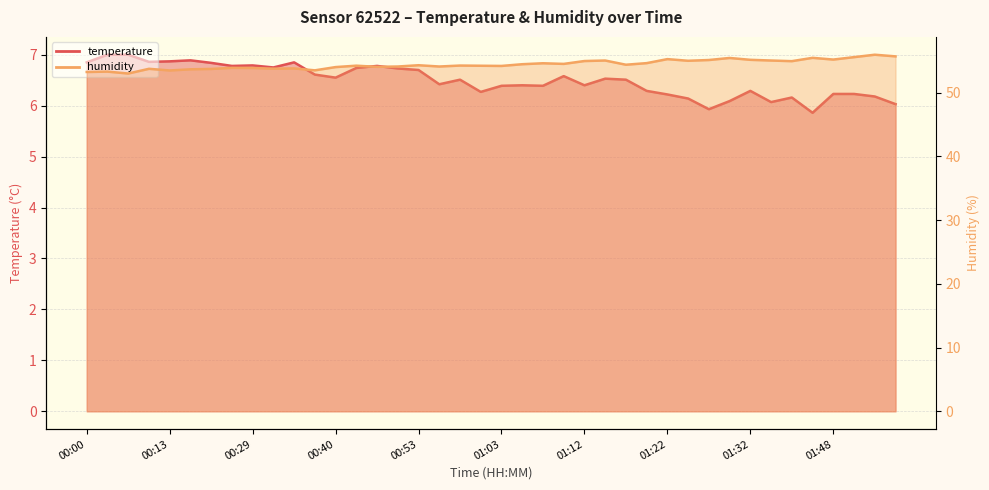

True or false: temperature has a value of 5.9 at 01:27.

True